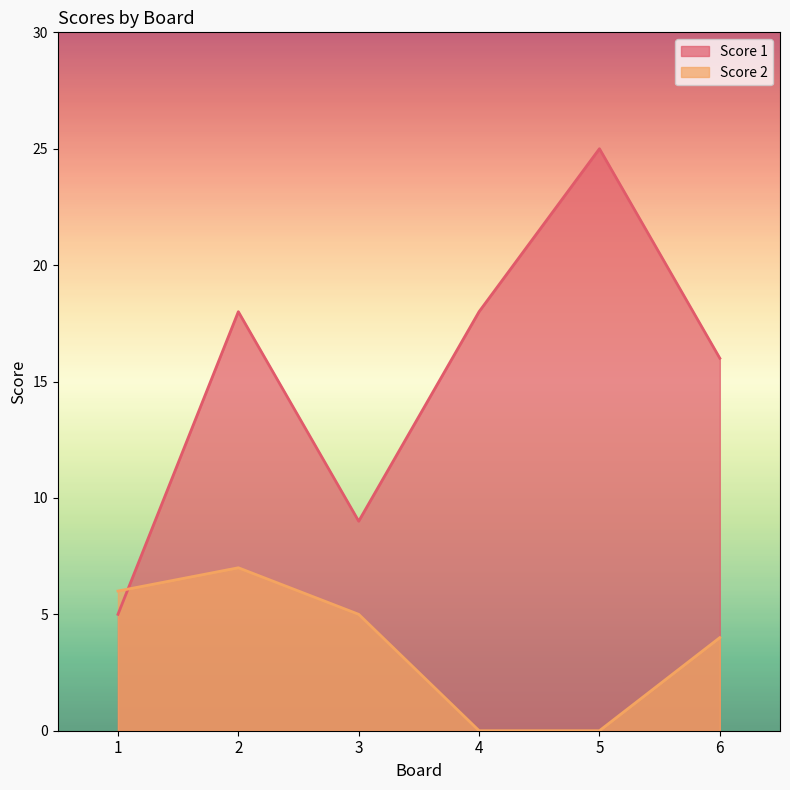

Rank the series by their maximum value, from lowest to highest.

Score 2, Score 1